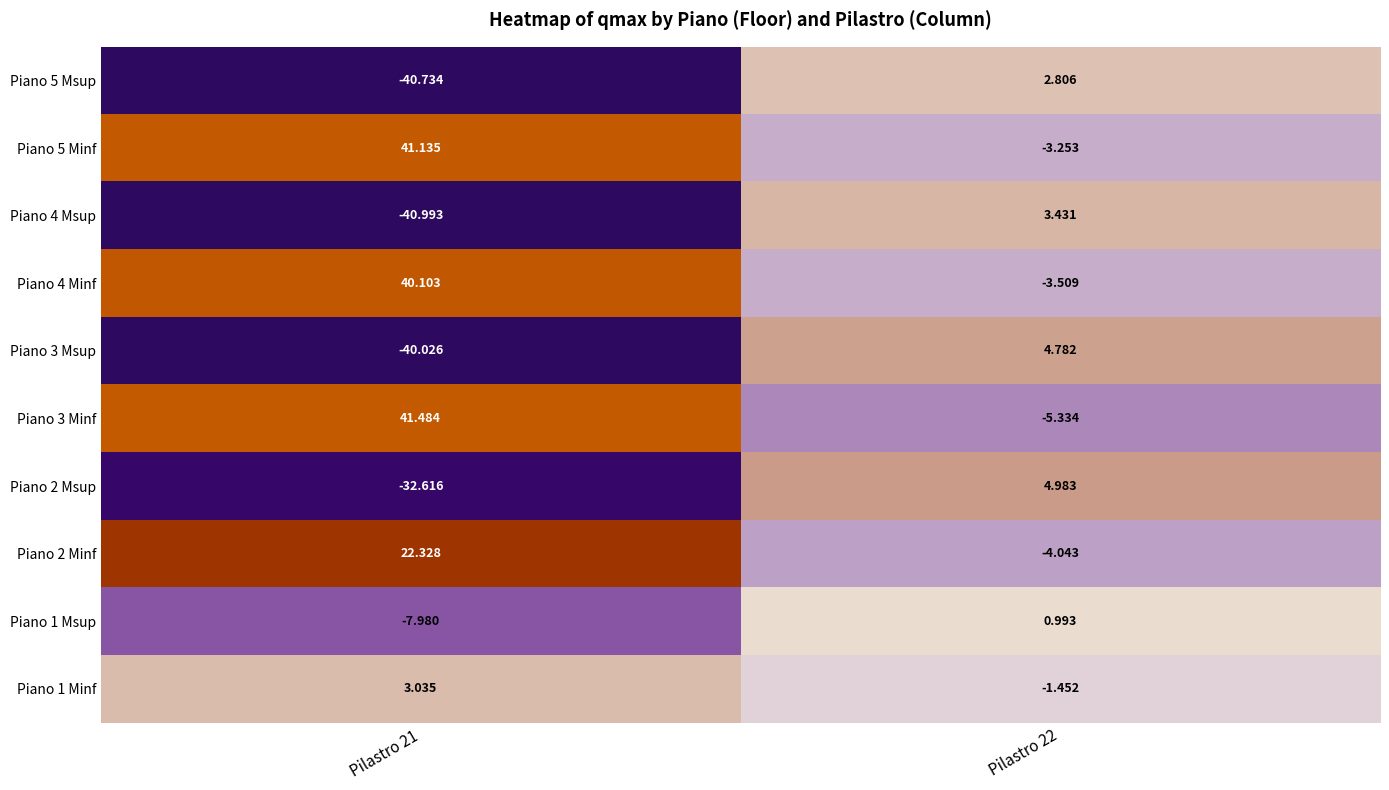

Is the value of Piano 1 Minf at Pilastro 21 greater than the value of Piano 2 Msup at Pilastro 22?

No